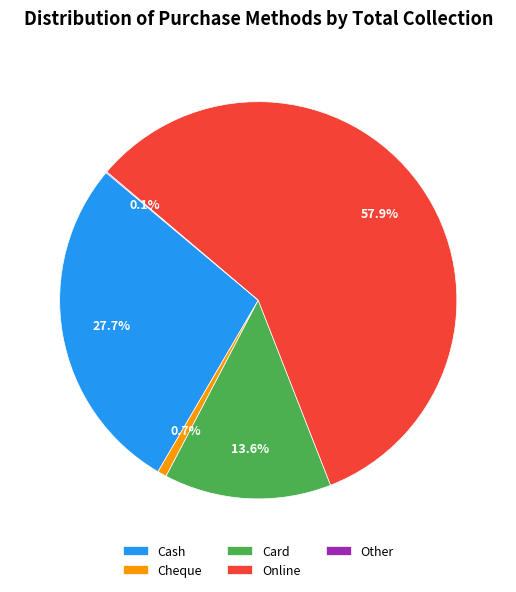

What is the total percentage of Cheque and Cash?

28.4%